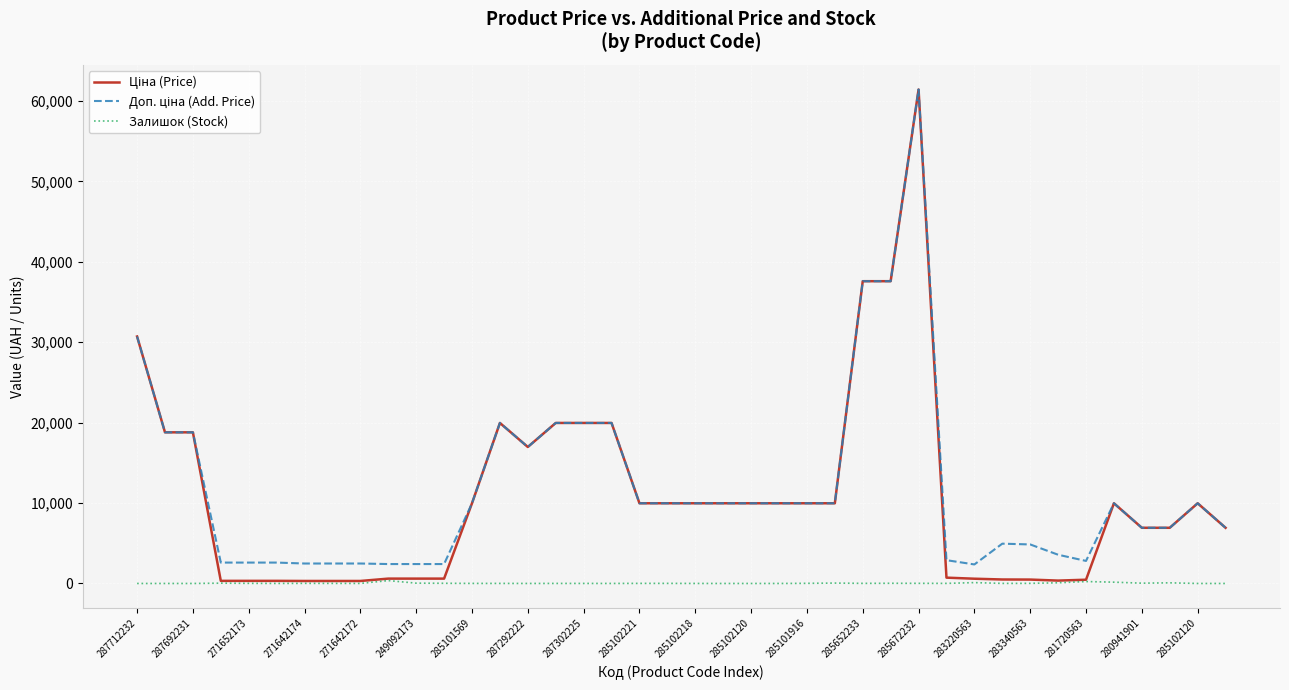

What is the maximum value shown in the chart?

61434.3